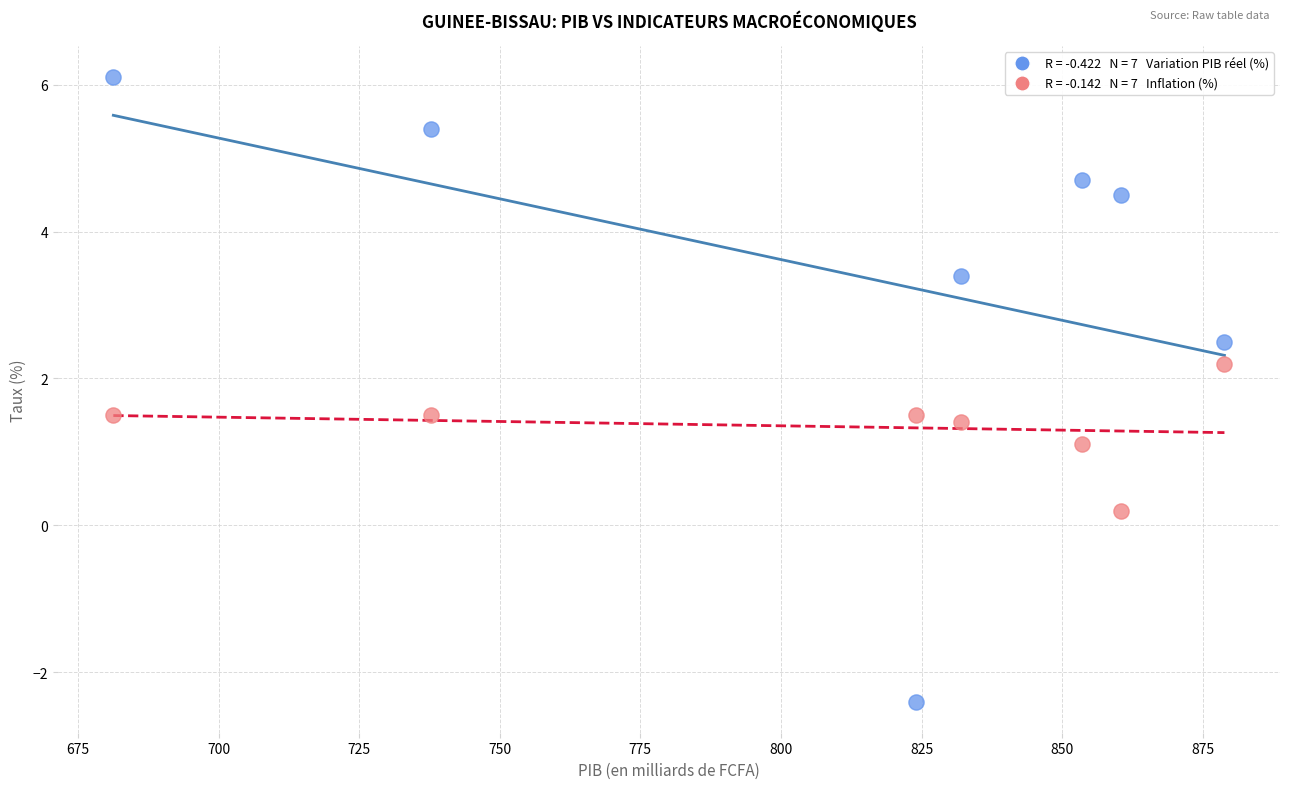

Across all data points, what is the range of X values (max minus min)?

197.6